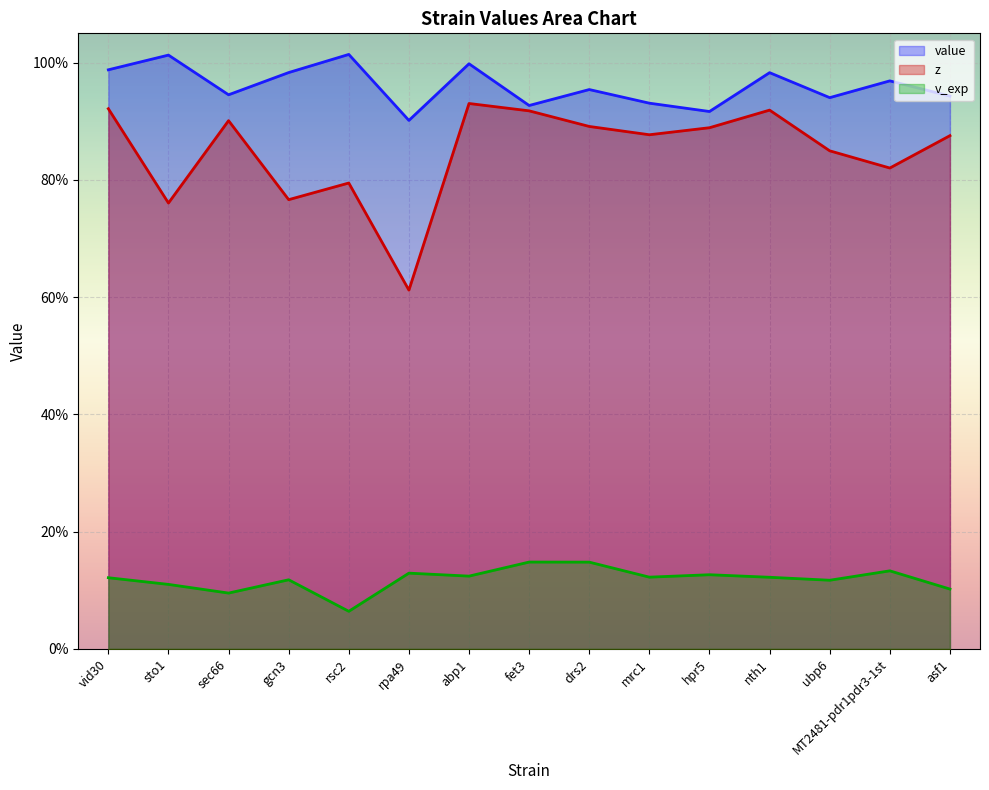

Read the v_exp value at fet3.

0.1